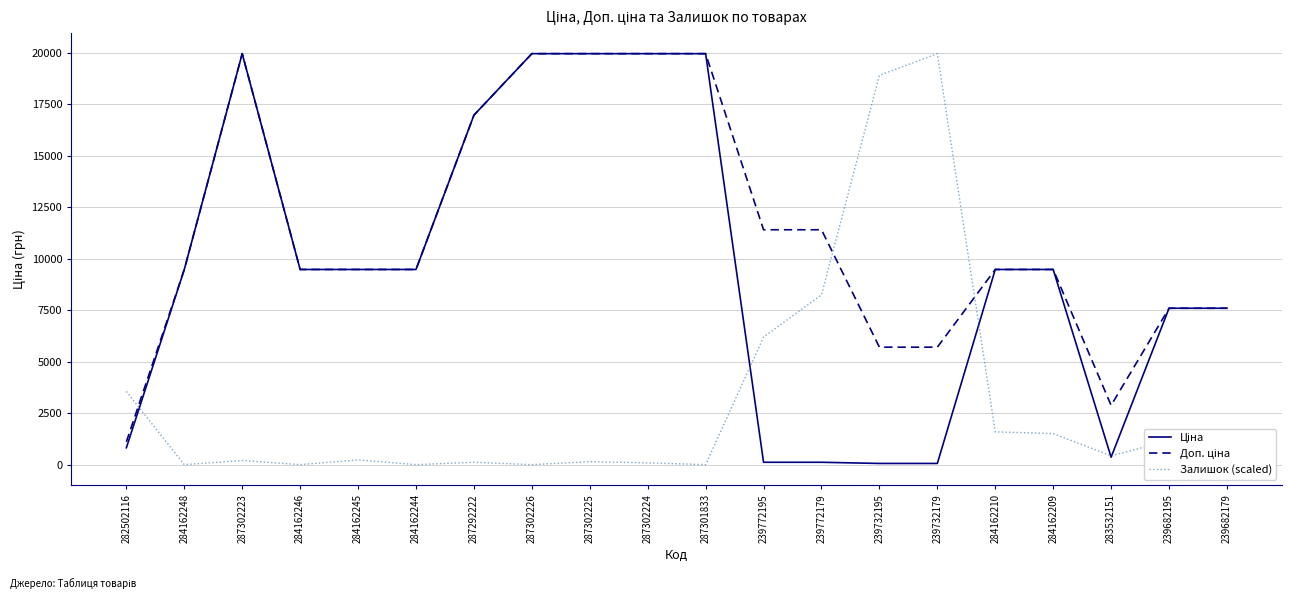

What is the difference between the highest and lowest values at 287301833?

19964.2